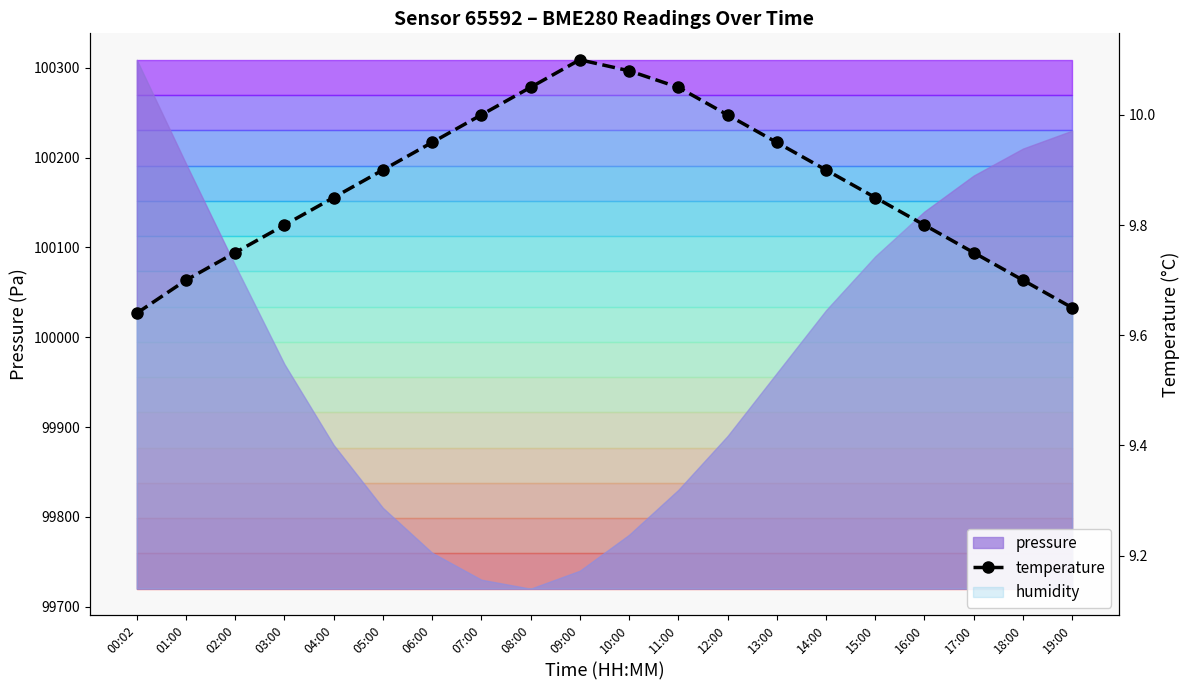

How many lines are shown in the chart?

1